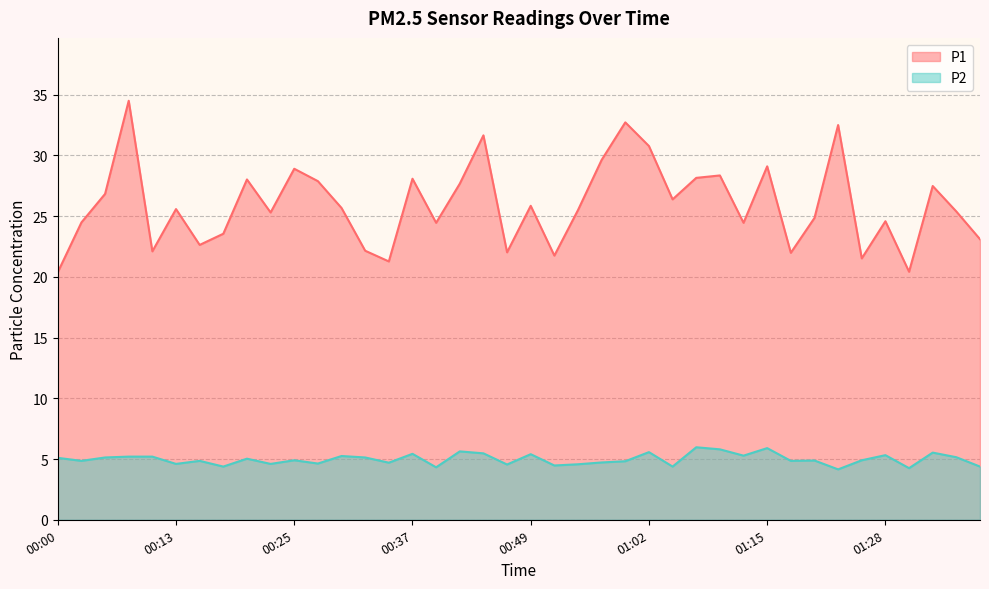

Rank the series by their average value, from highest to lowest.

P1, P2